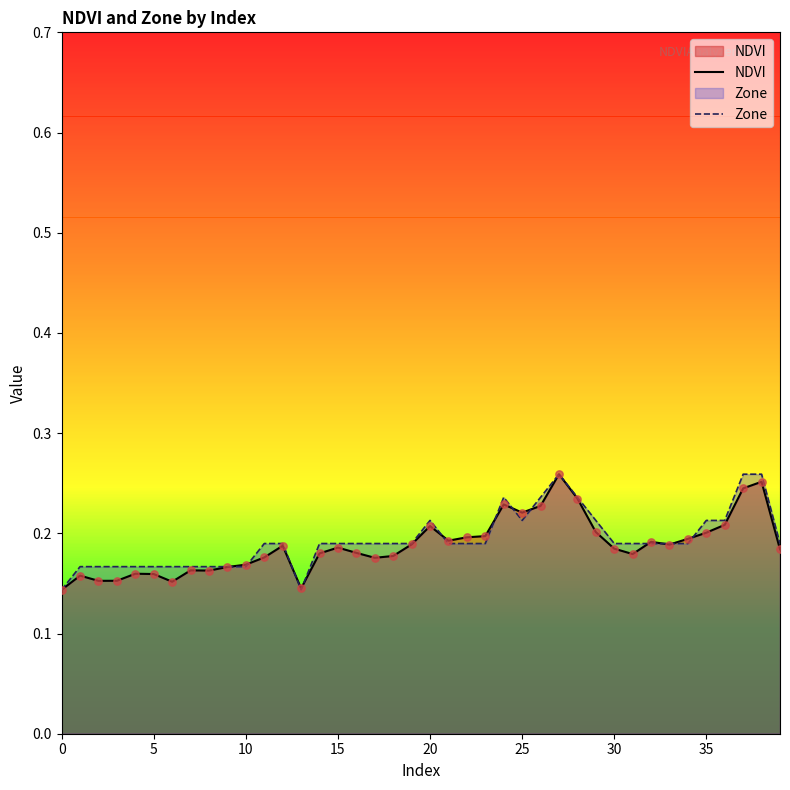

What is the total value across all series at 34?

0.4